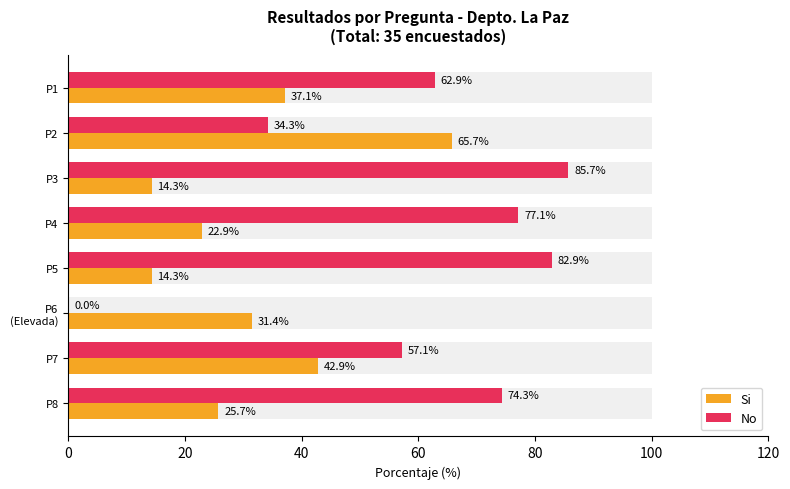

What is the maximum value shown in the chart?

85.7